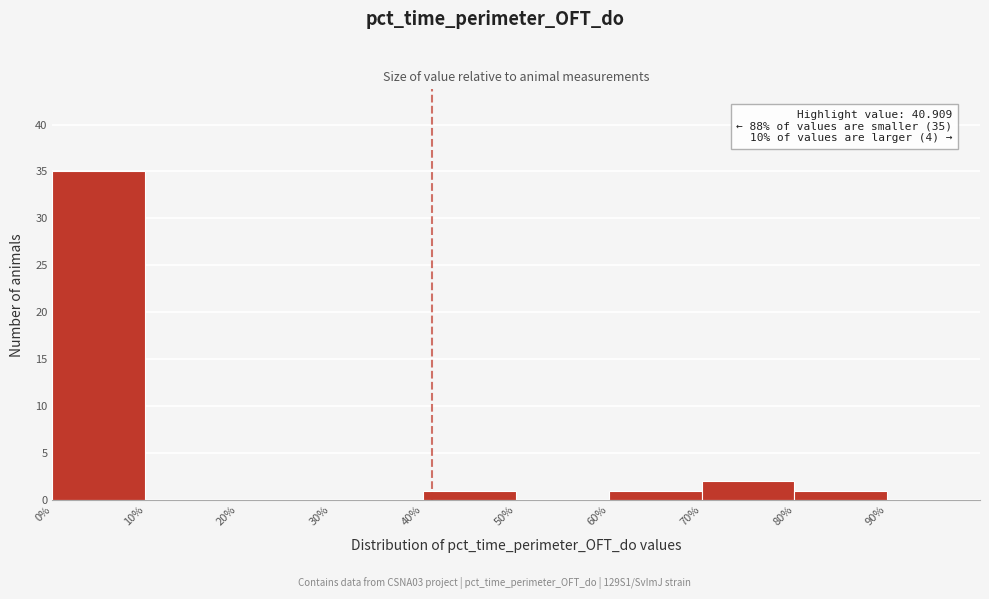

Which range on the x-axis has the tallest bar?

0 to 10